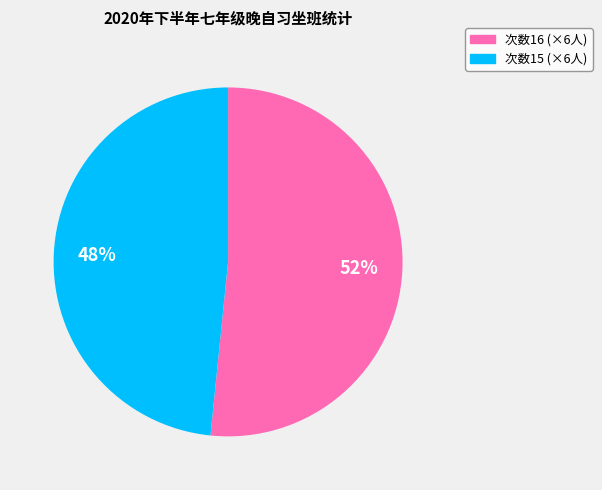

Count the number of slices in the pie.

2